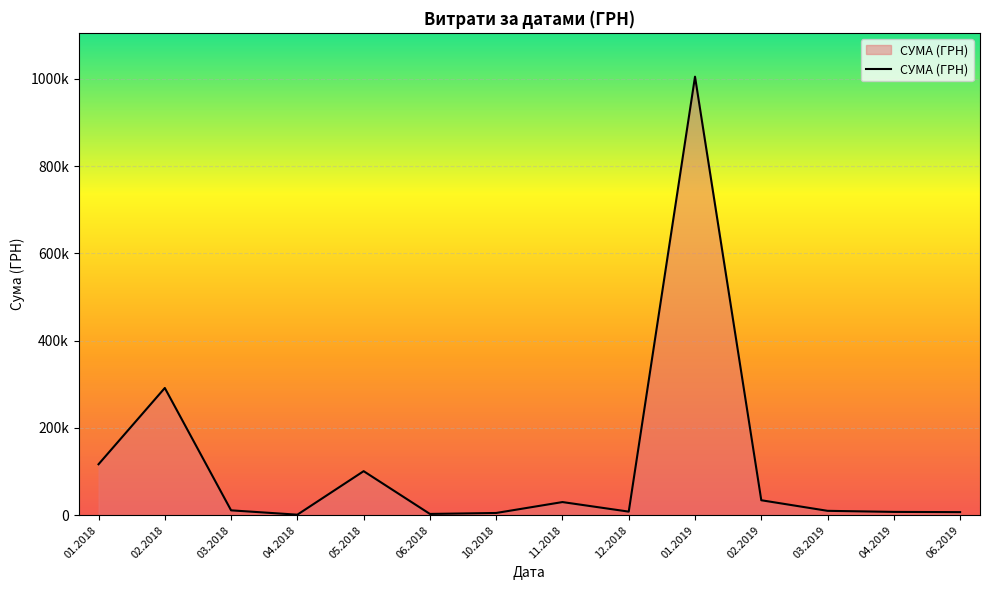

What is the minimum value shown in the chart?

103.0